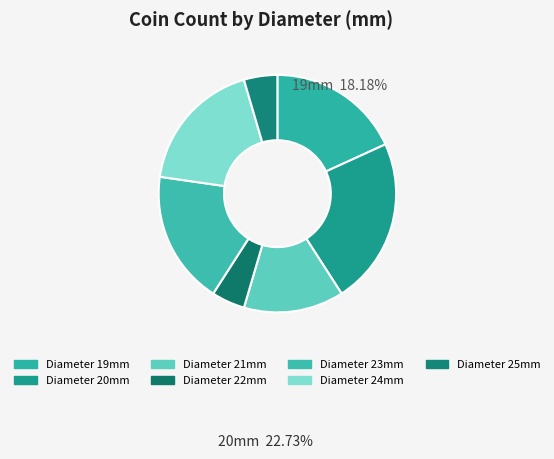

How many slices are in this pie chart?

7